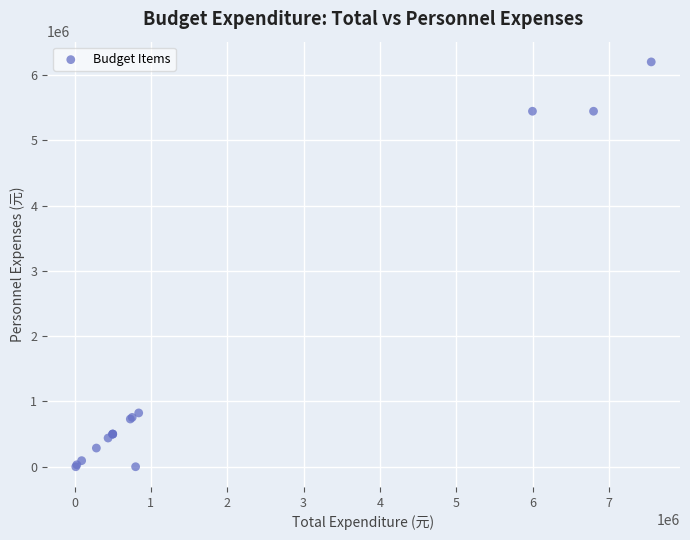

What Y value in the scatter plot is closest to 3099792?

823936.3